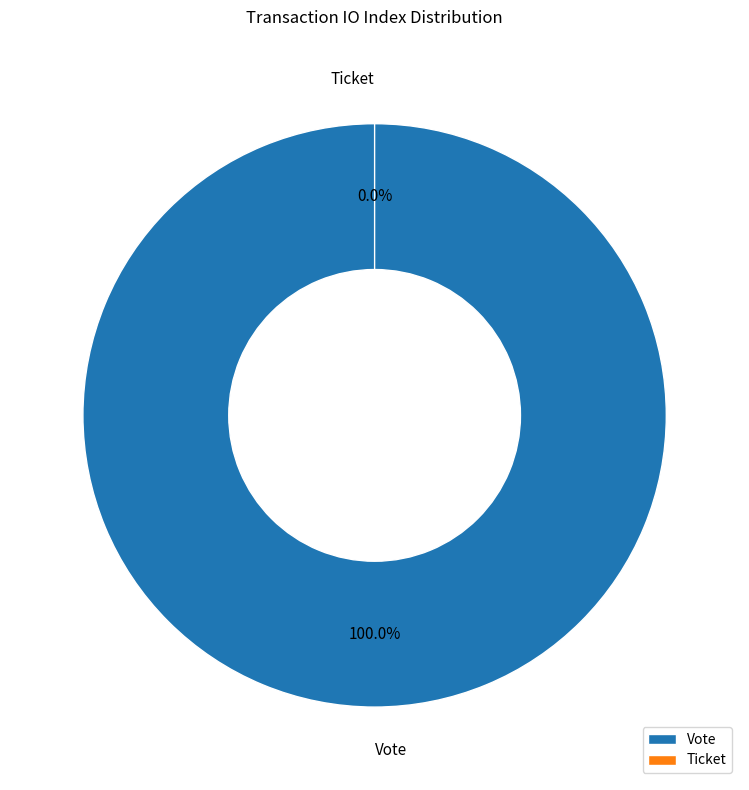

Which slice represents more than half of the pie?

Vote